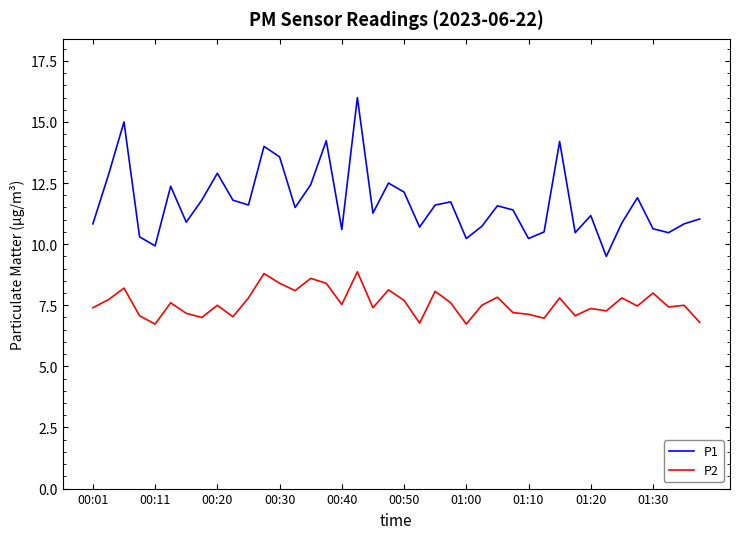

Which series has the widest spread of values?

P1